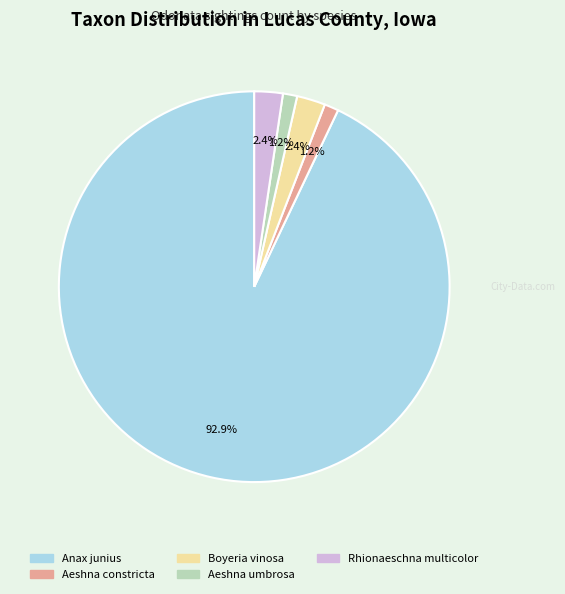

Does any single category account for the majority?

Yes